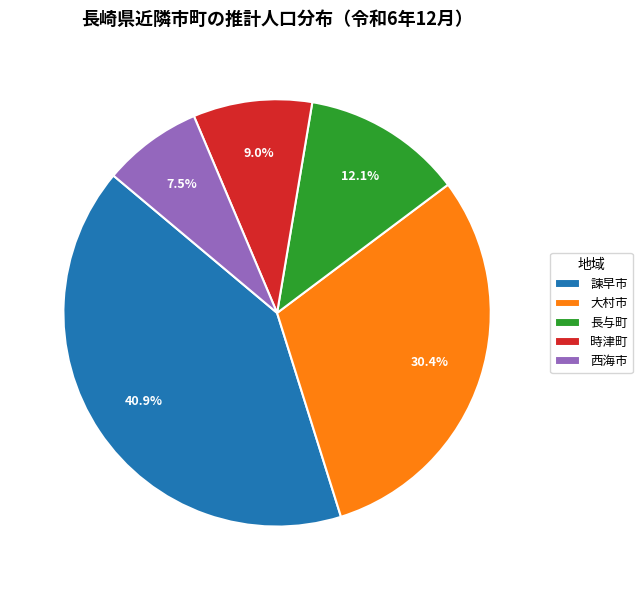

To the nearest percent, what portion does 大村市 represent?

30%